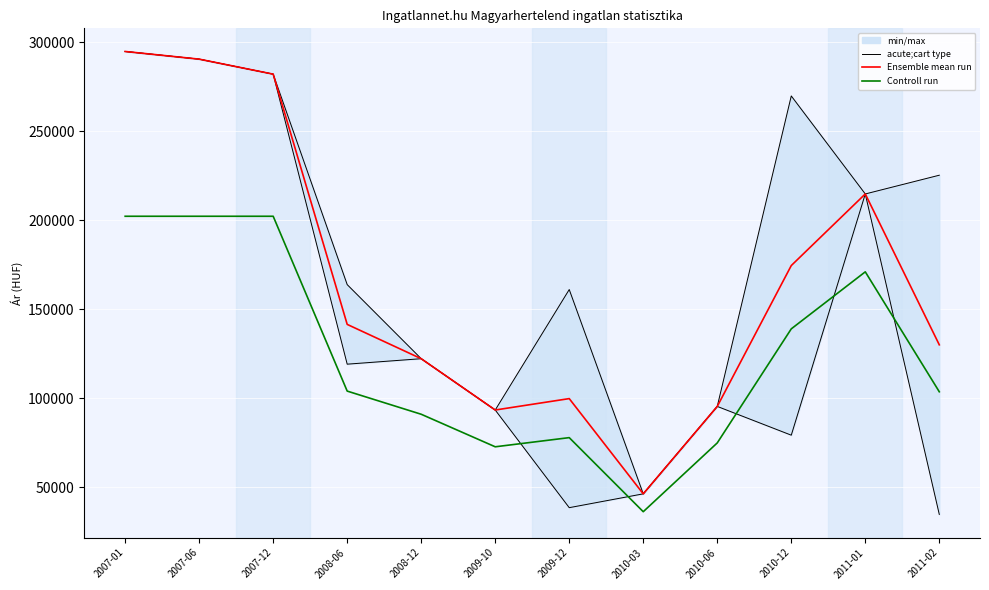

What is the maximum value for Controll run?

202307